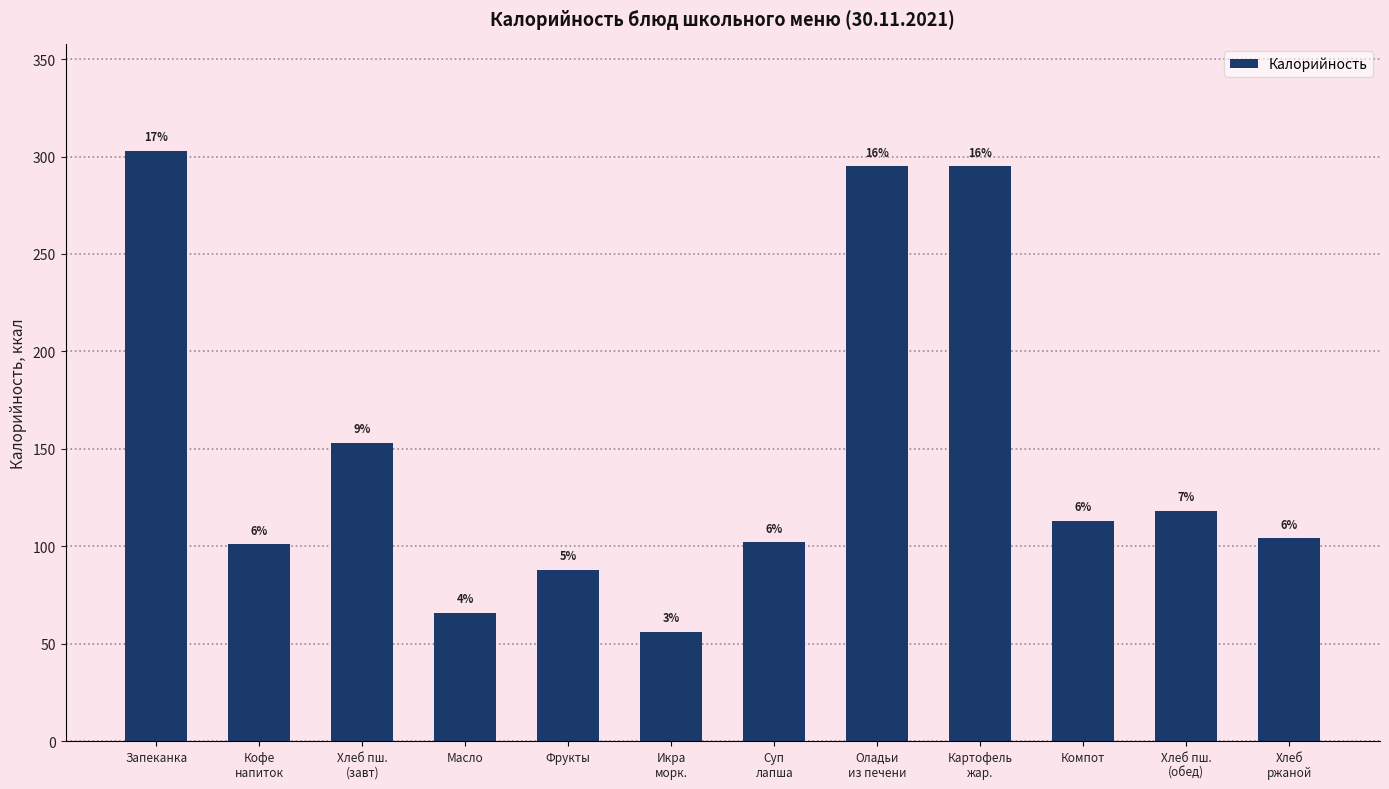

List the labels in order of value, largest first.

Запеканка, Оладьи
из печени, Картофель
жар., Хлеб пш.
(завт), Хлеб пш.
(обед), Компот, Хлеб
ржаной, Суп
лапша, Кофе
напиток, Фрукты, Масло, Икра
морк.